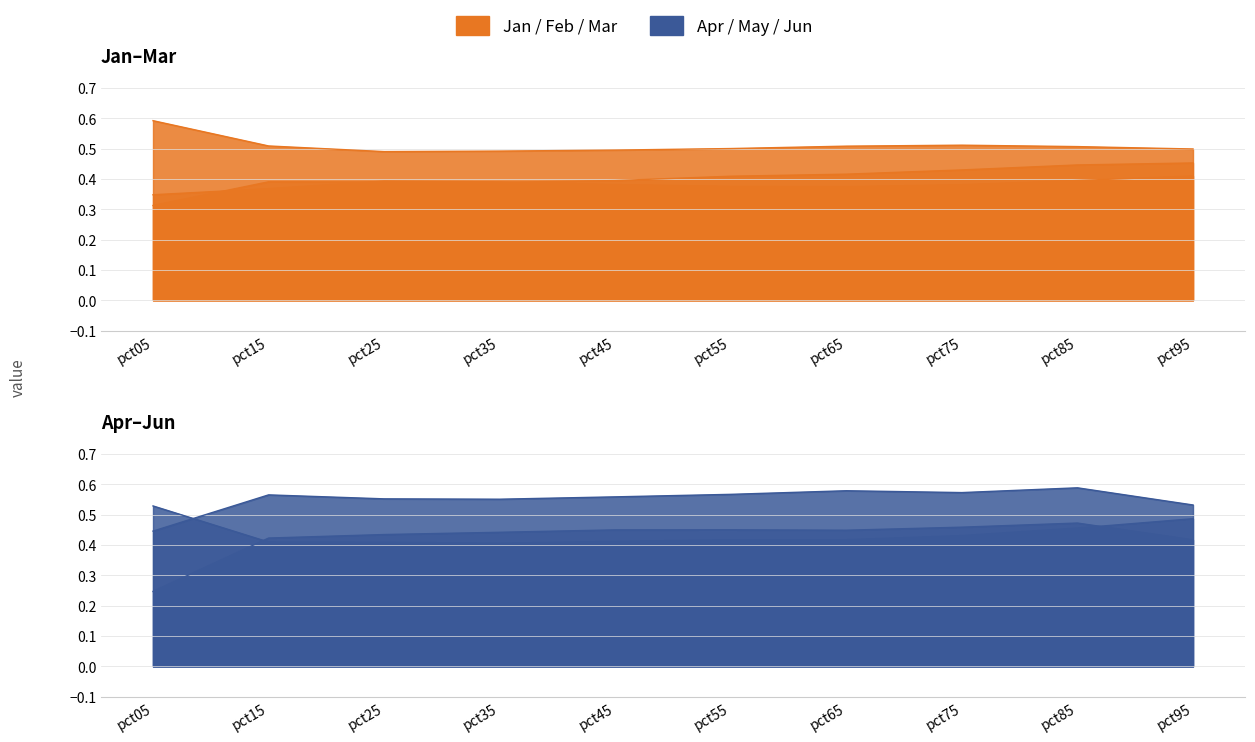

What is the average value of the May series?

0.6